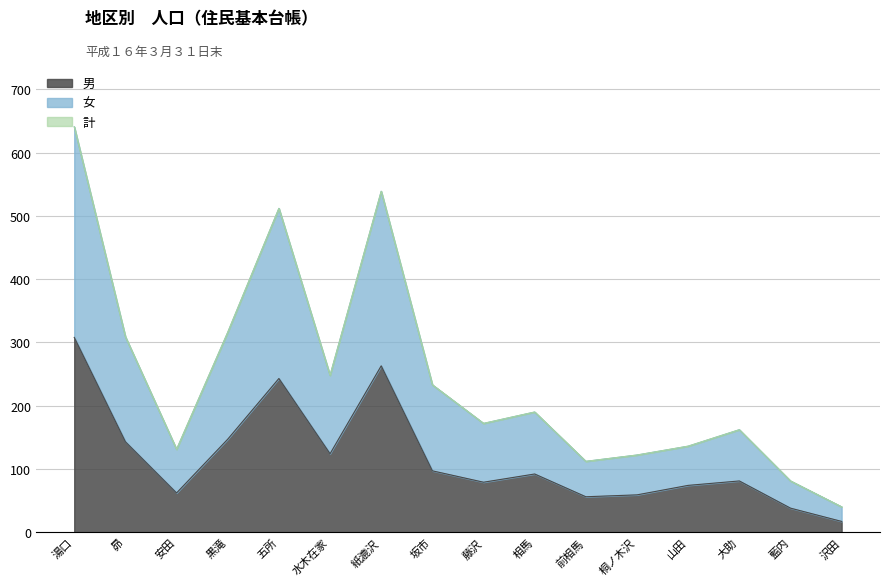

What are all the series names shown in the legend?

男, 女, 計